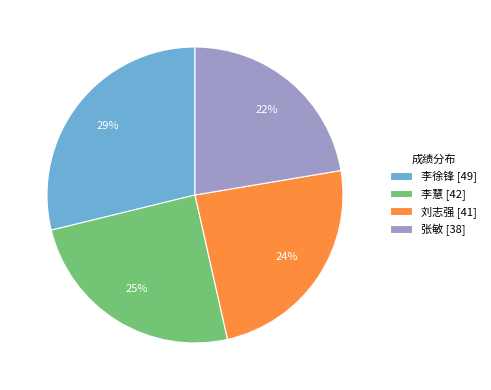

Is it true that 李徐锋 is 29% of the pie?

True